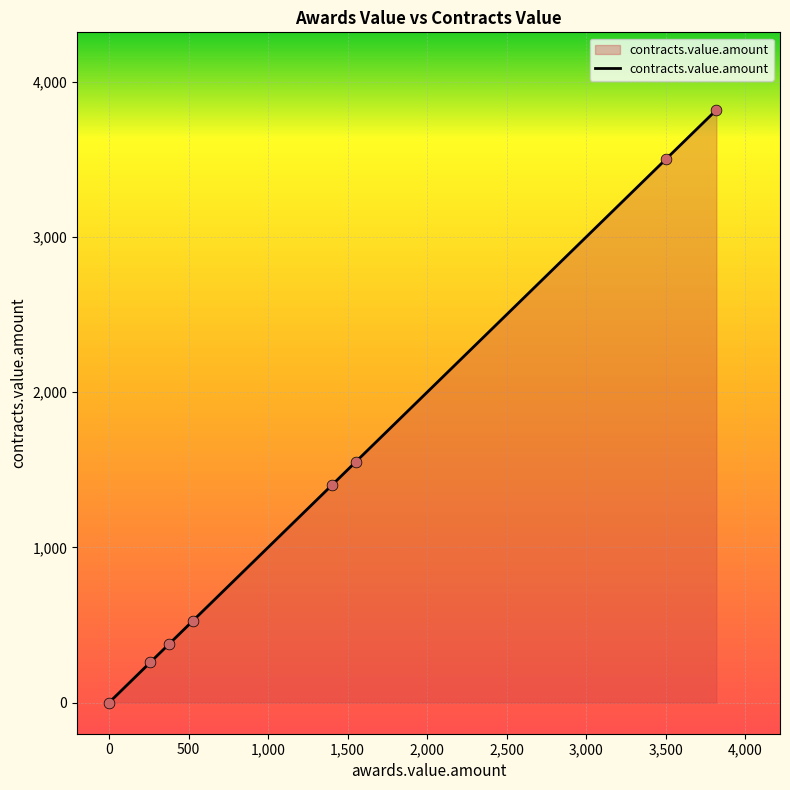

What is the difference between the second highest and second lowest values?

3240.0